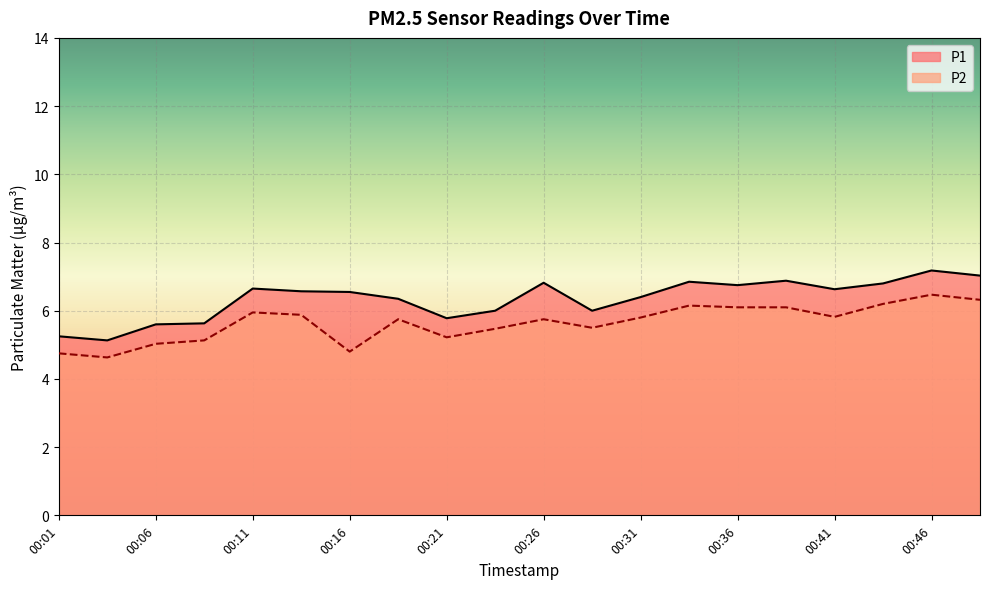

Rank the series at 00:33 from lowest to highest value.

P2, P1